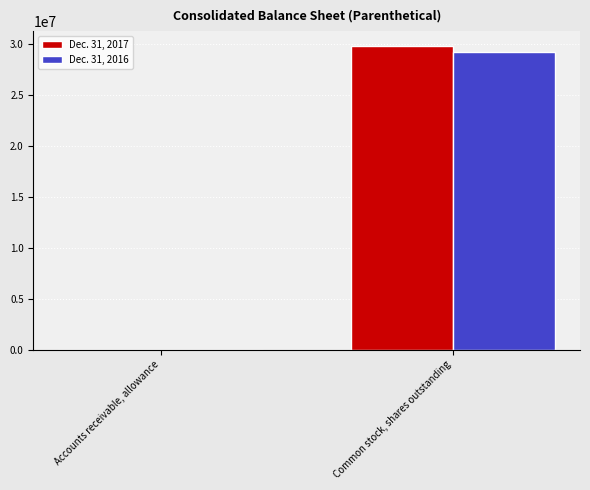

Which label corresponds to the largest value in the chart?

Common stock, shares outstanding